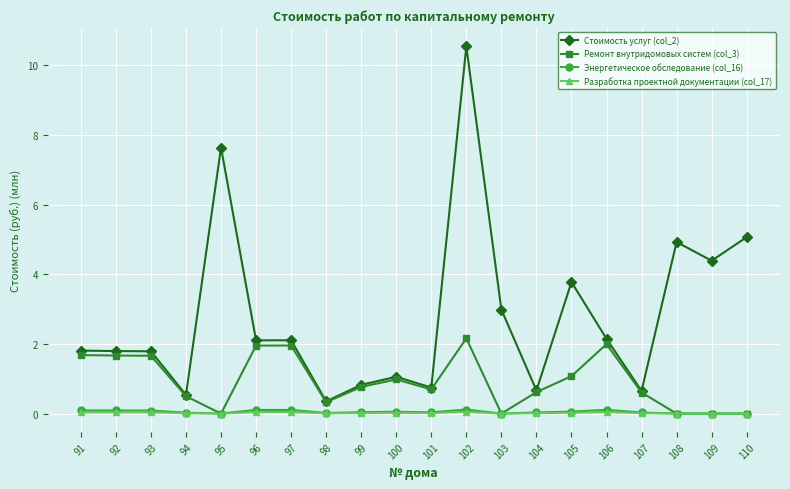

Which series has the largest total across all categories?

Стоимость услуг (col_2)